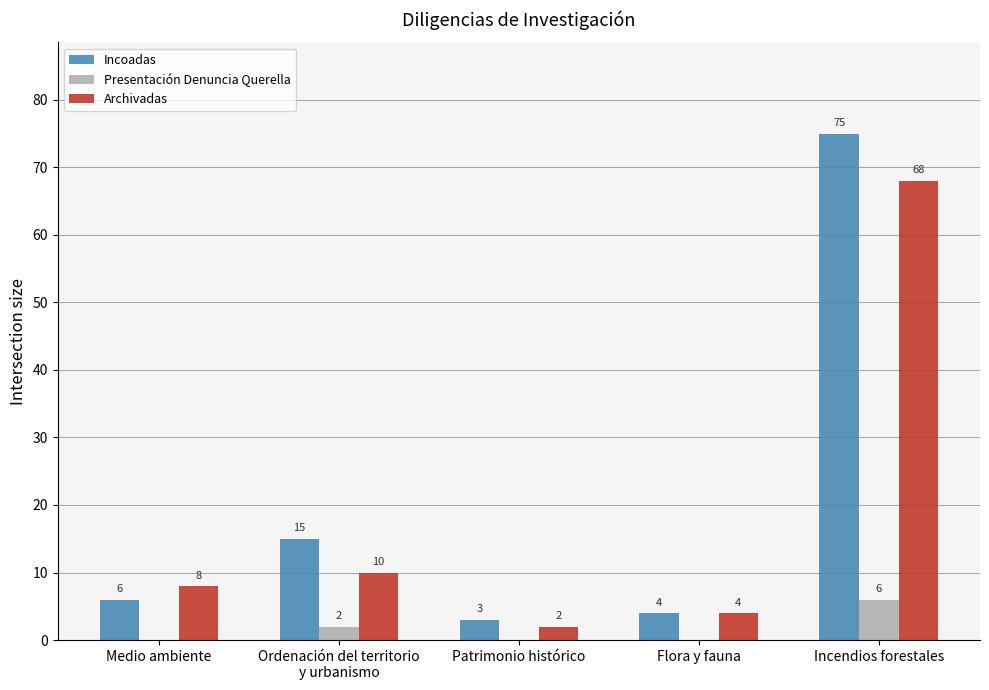

At which label is Incoadas closest to 39?

Ordenación del territorio
y urbanismo